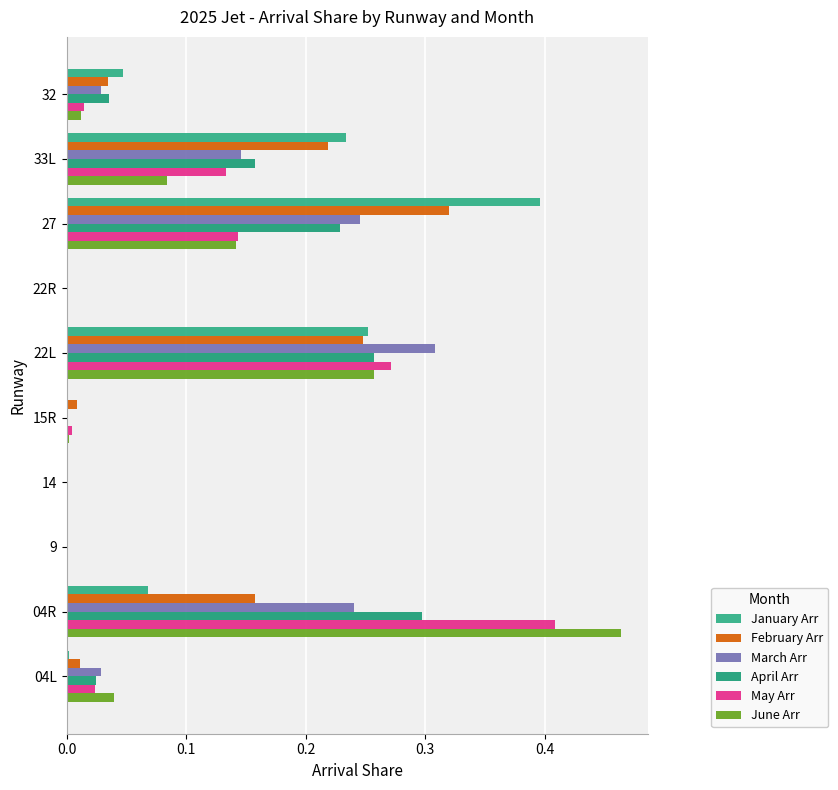

Count the number of data series in this chart.

6